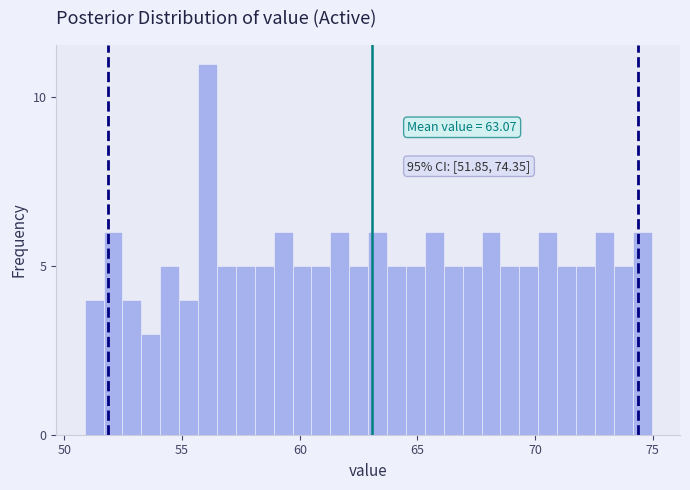

Around what value on the x-axis is the tallest bar? Give the approximate position of its centre, as read against the axis.

56.0